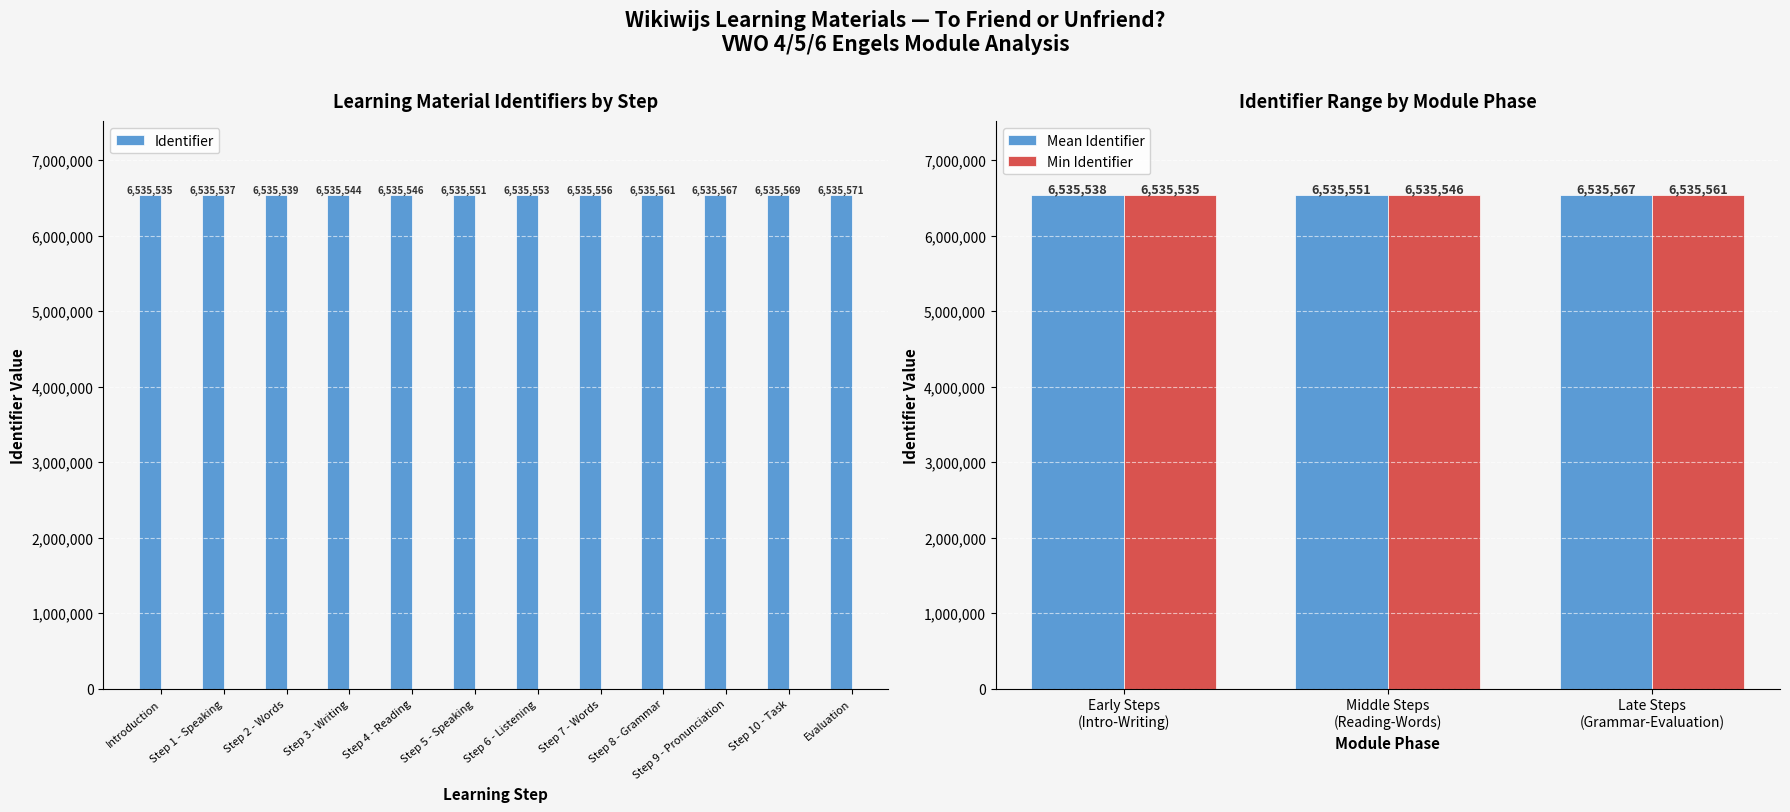

Count the number of data series in this chart.

1